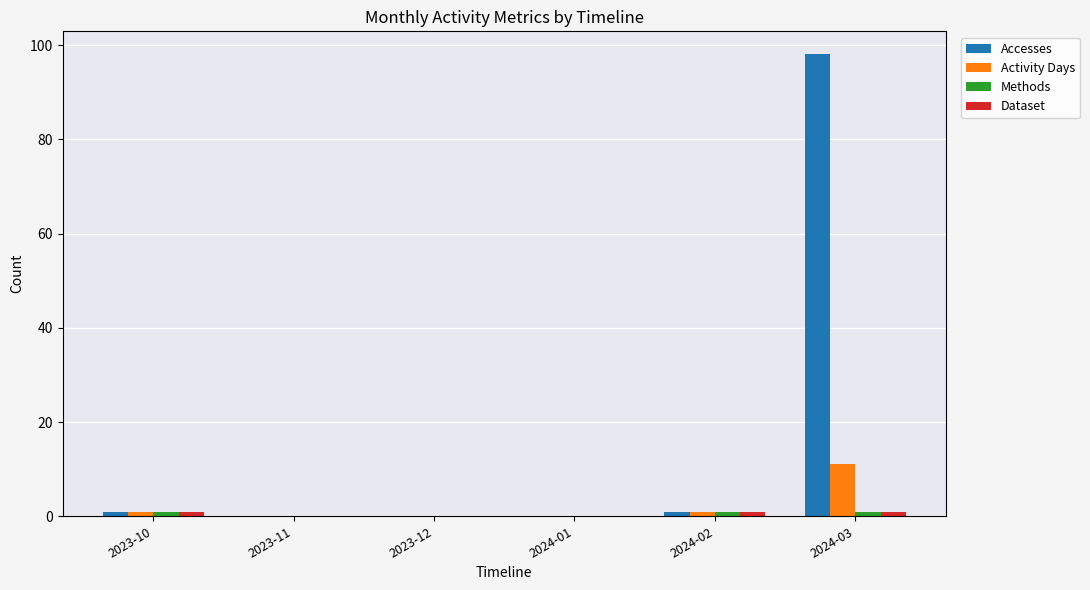

True or false: Activity Days has a value of 0 at 2023-12.

True